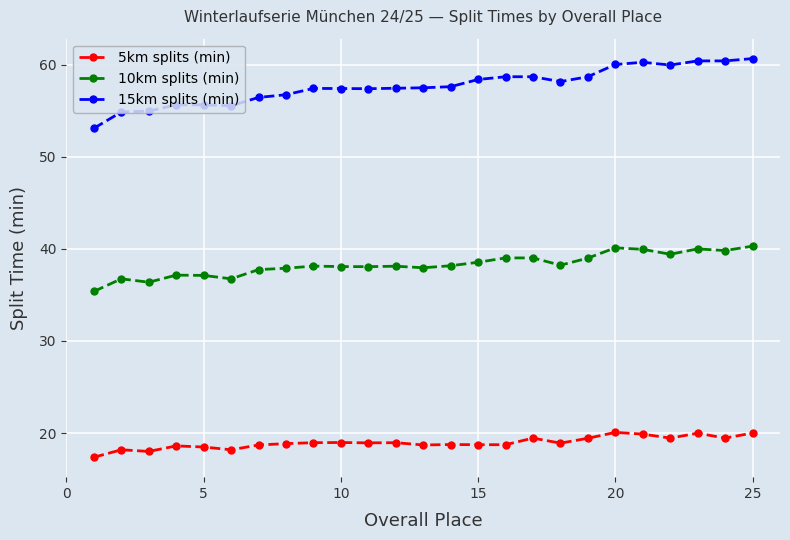

What is the value of the 10km splits (min) point at the 1st from the left?

35.4